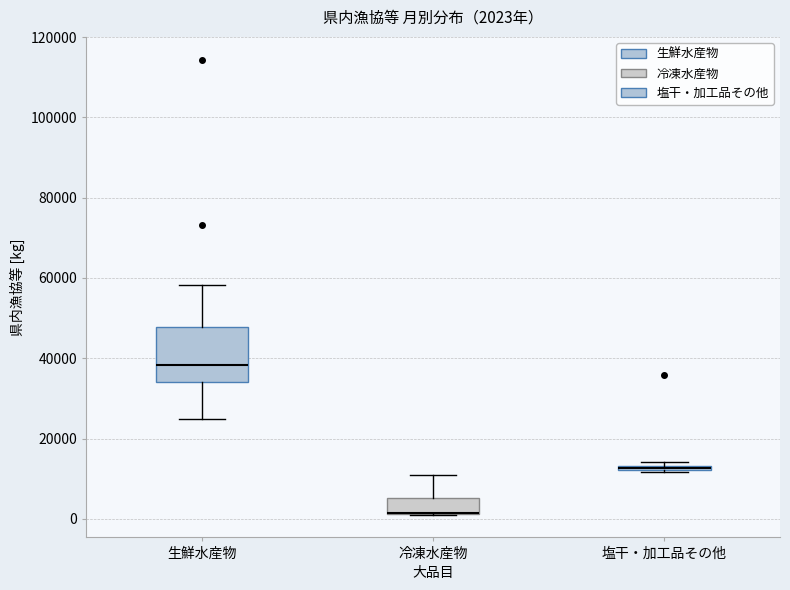

Which box is the tallest, from its lower edge to its upper edge?

生鮮水産物